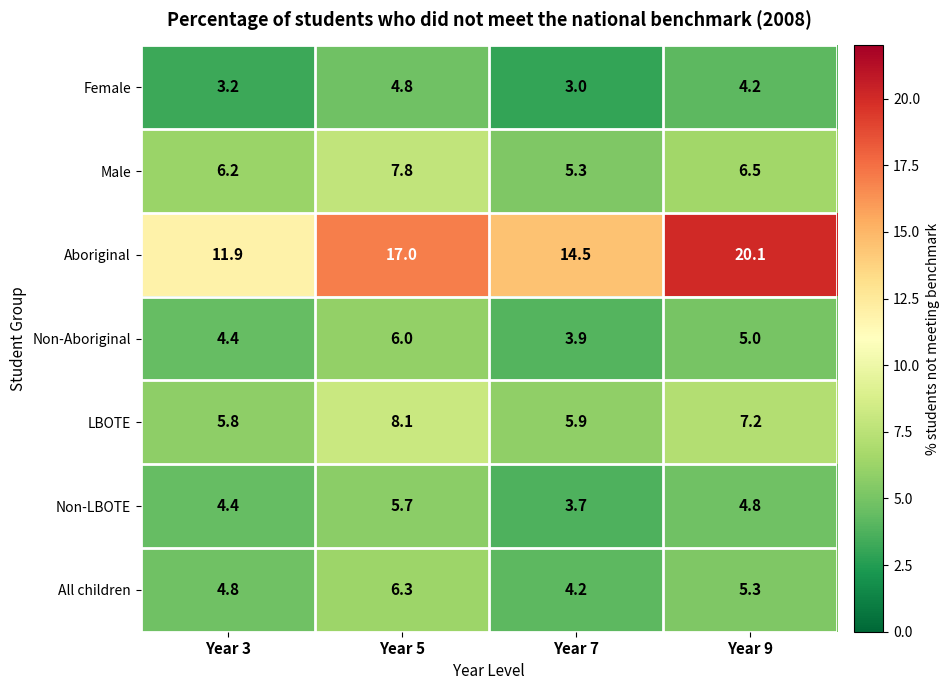

Which series has the largest range (max minus min)?

Aboriginal